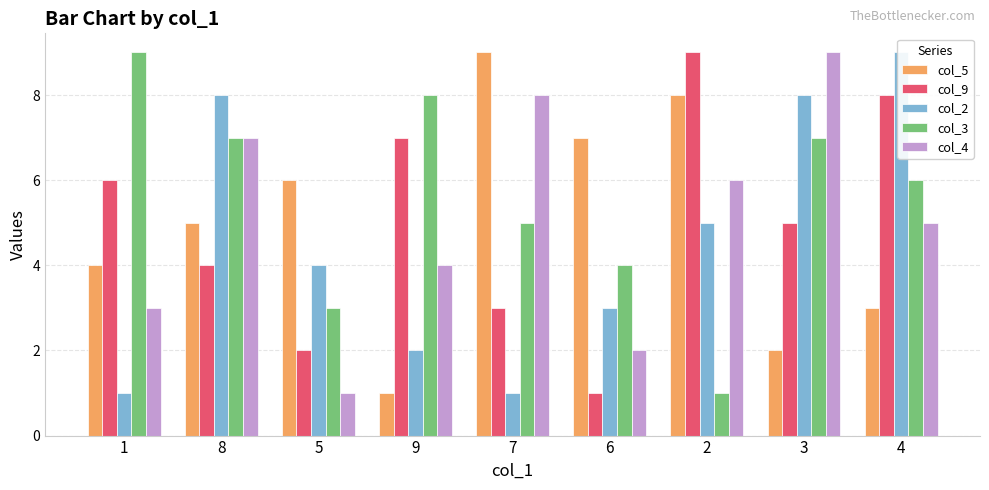

Which label corresponds to the largest value in the chart?

7